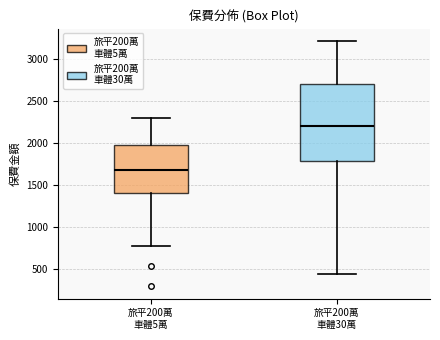

Reading left to right, transcribe this box plot: for each box, give where its median line is, the range the box spans, and where its two whiskers end, as read against the y-axis. The values are not printed on the chart, so give them approximately, as read against the axis.

旅平200萬 車體5萬: median 1700, box 1400 to 1950, whiskers 800 to 2300
旅平200萬 車體30萬: median 2200, box 1800 to 2700, whiskers 450 to 3200